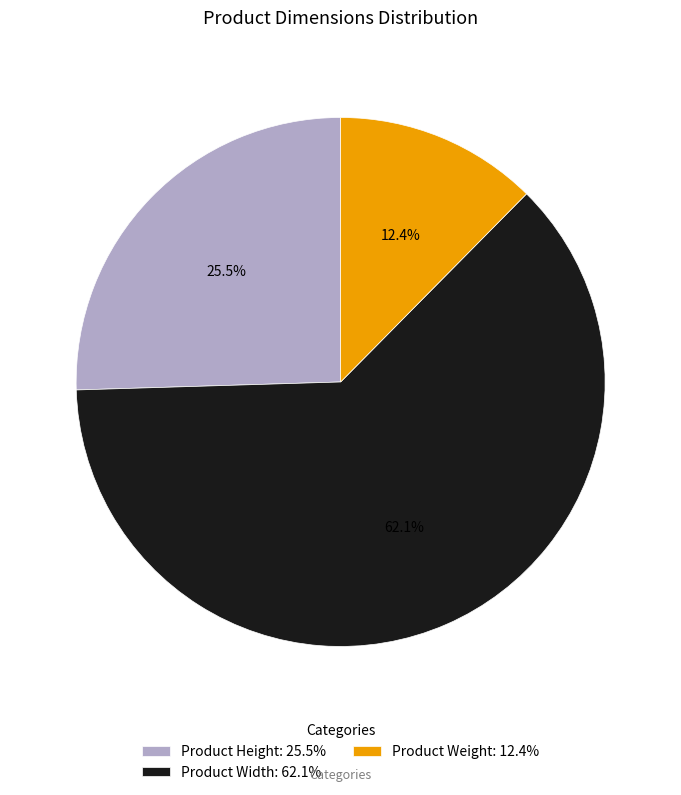

What is the majority slice?

Product Width